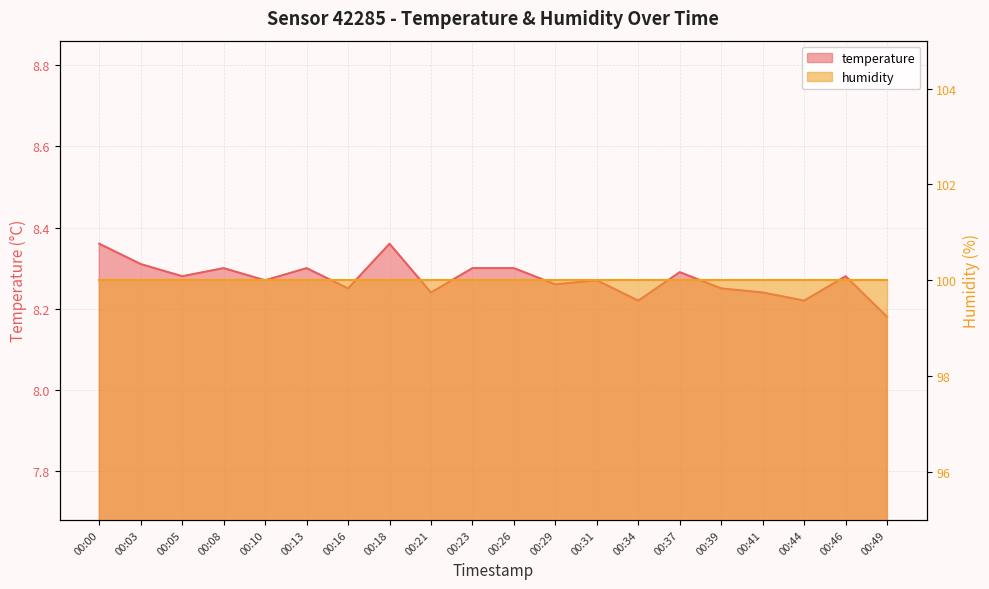

How many categories are shown in the chart?

20